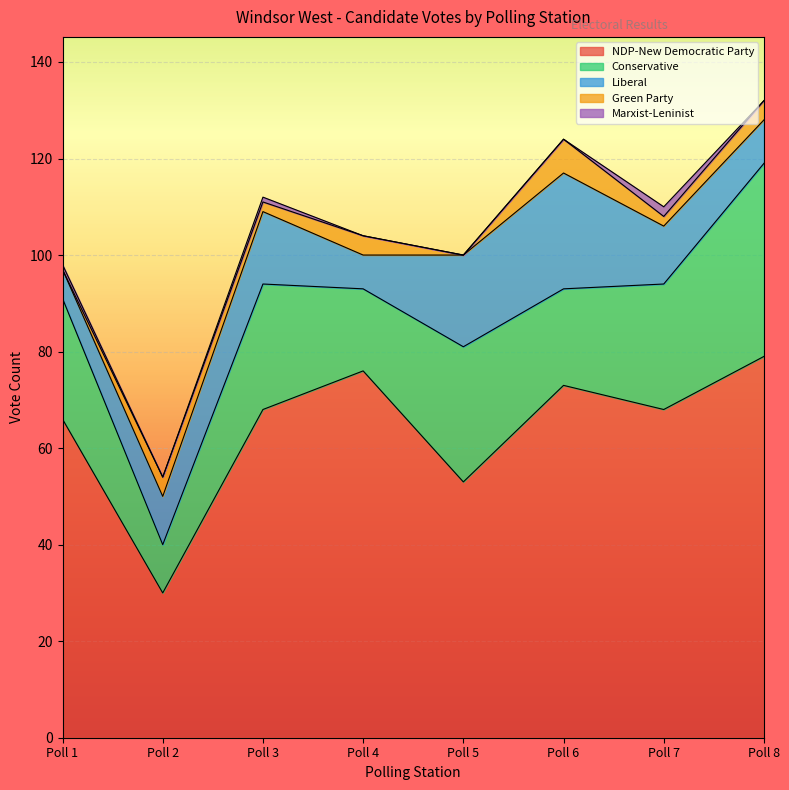

Which category has the highest value in the NDP-New Democratic Party series?

Poll 8